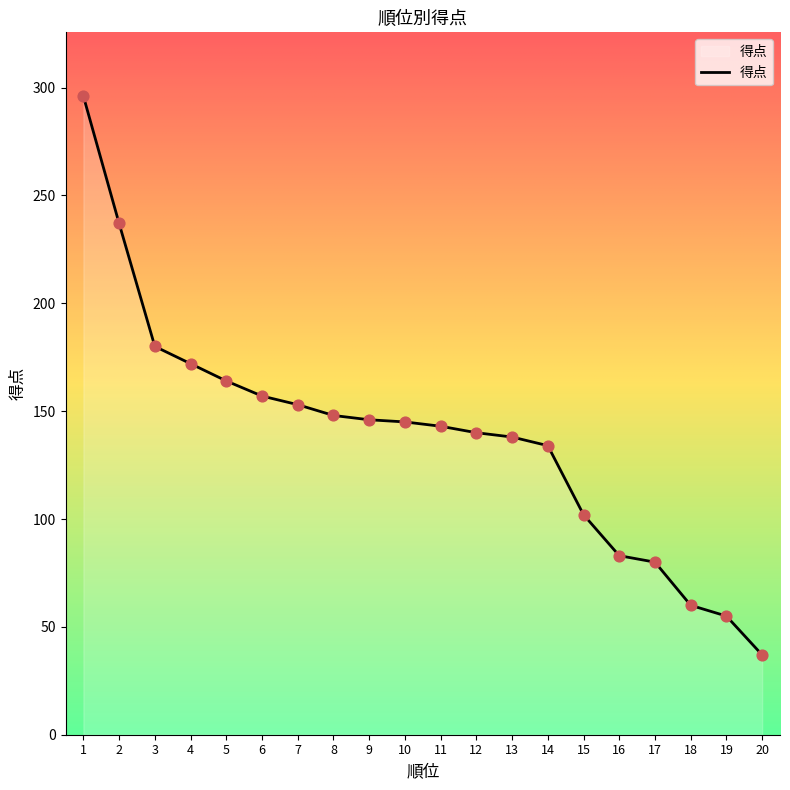

Approximately how many times larger is the value at 5 compared to 1?

0.6